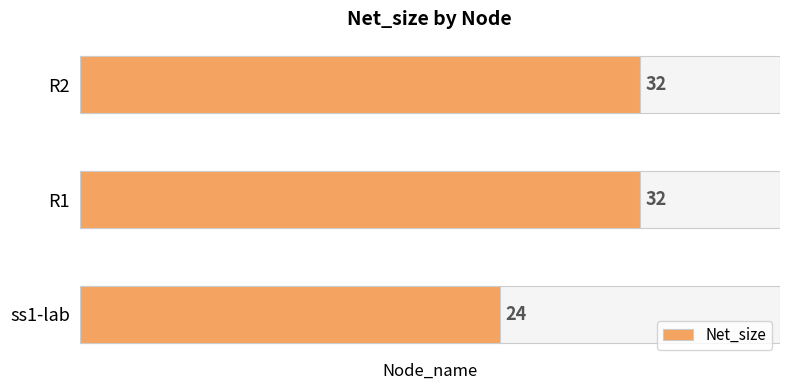

The chart shows a value of 24 at ss1-lab. True or false?

True